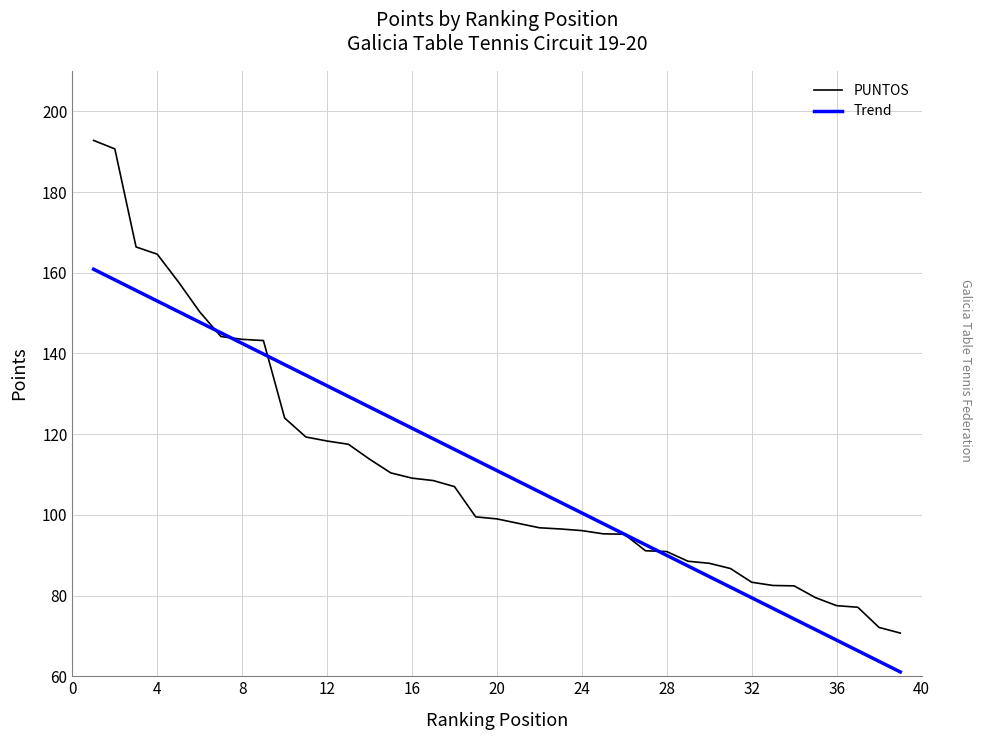

Rank the series by their maximum value, from lowest to highest.

Trend, PUNTOS